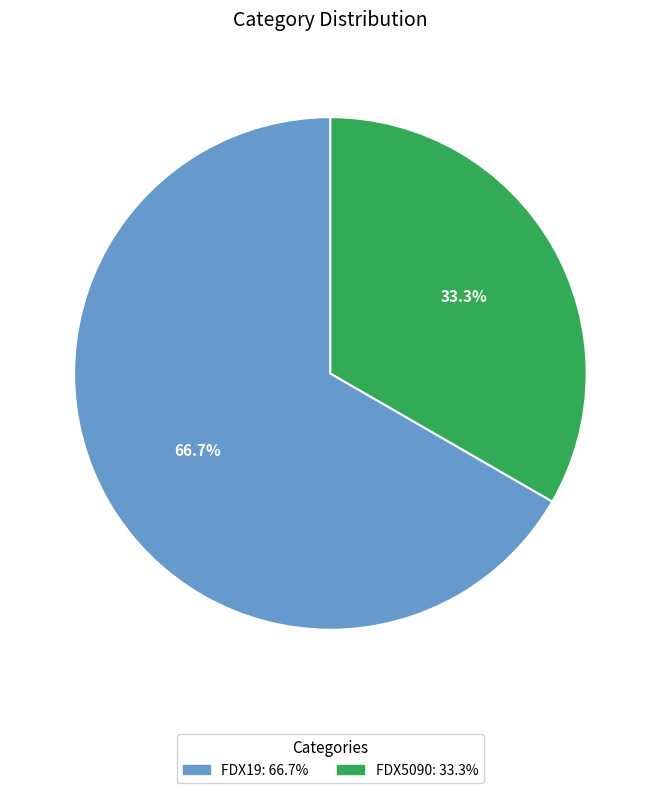

To the nearest percent, what percentage of the pie is FDX19?

67%